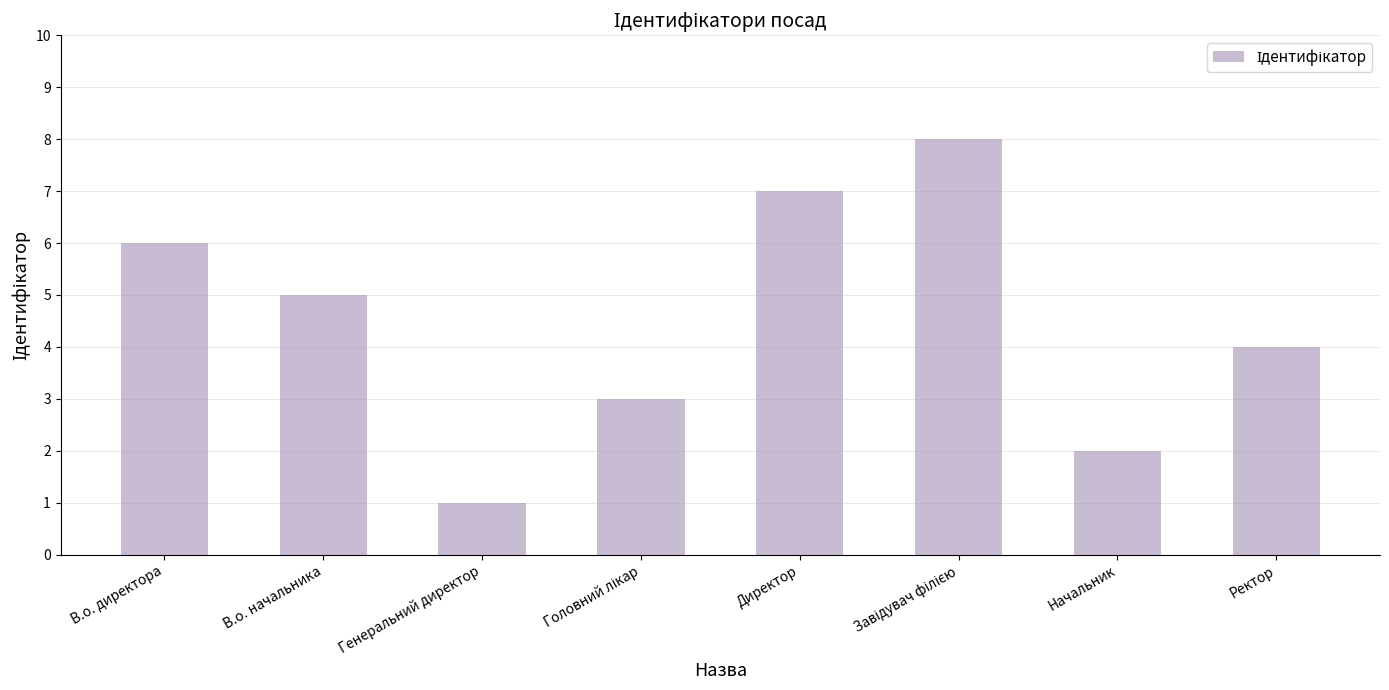

True or false: the data shows 7 at Директор.

True